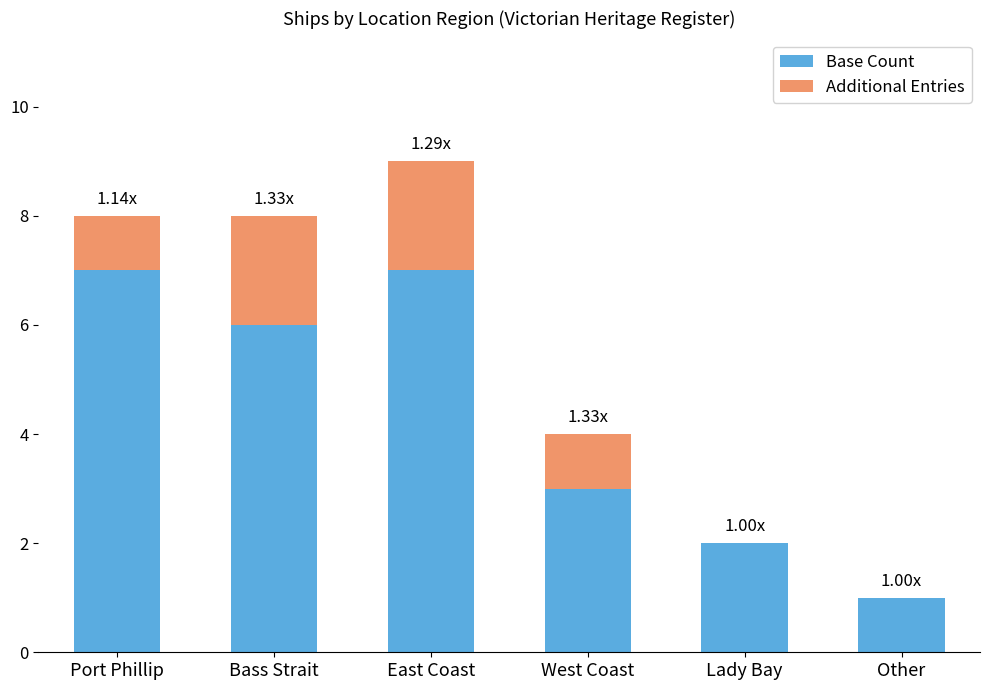

How many data points does each series have?

6